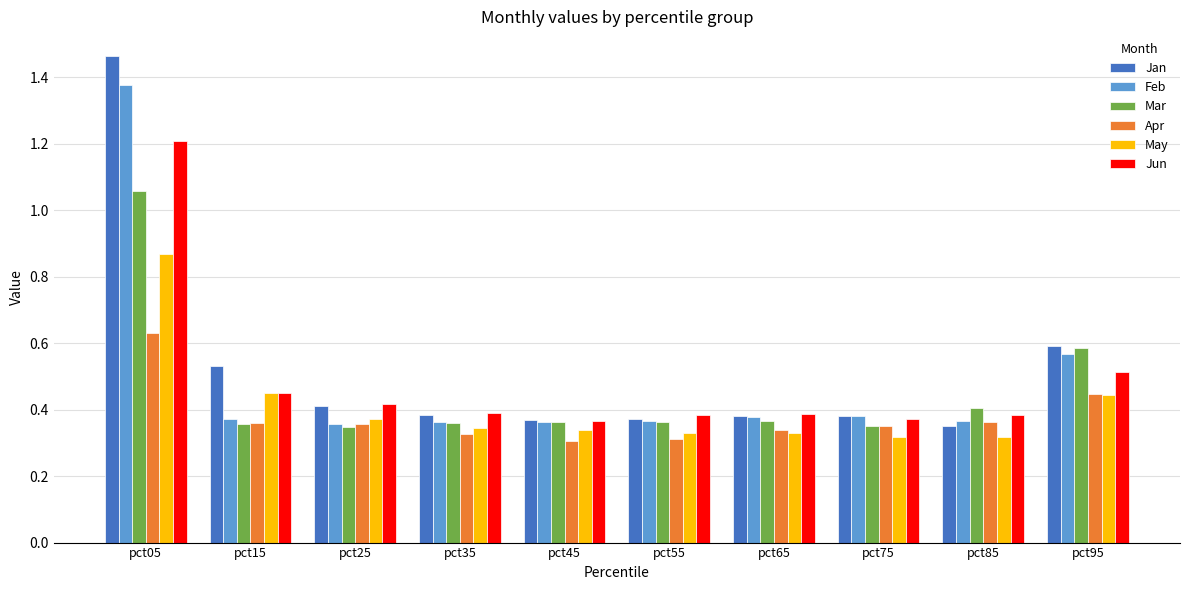

Between pct05 and pct15, which series saw the biggest shift?

Feb